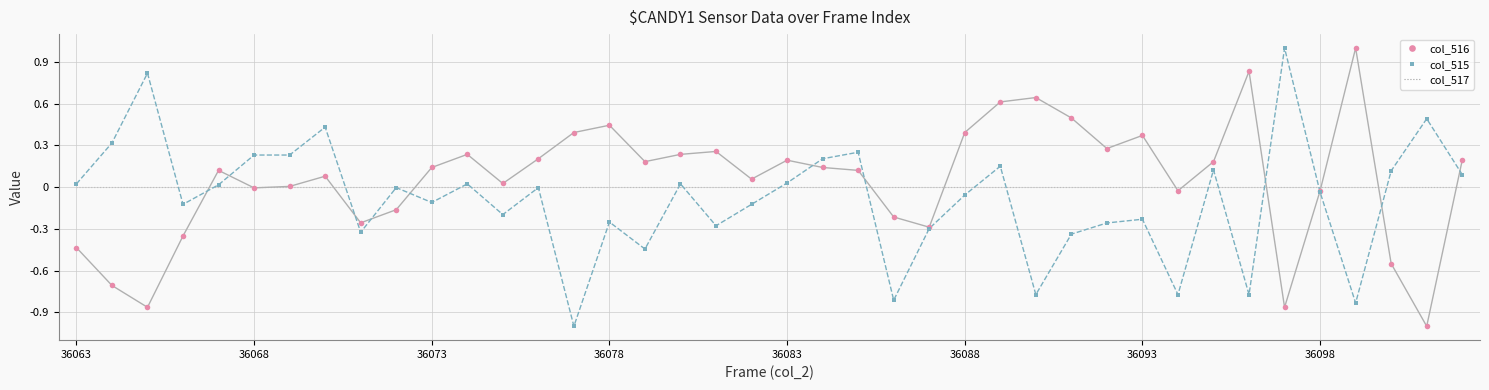

What are all the series names shown in the legend?

col_516, col_515, col_517